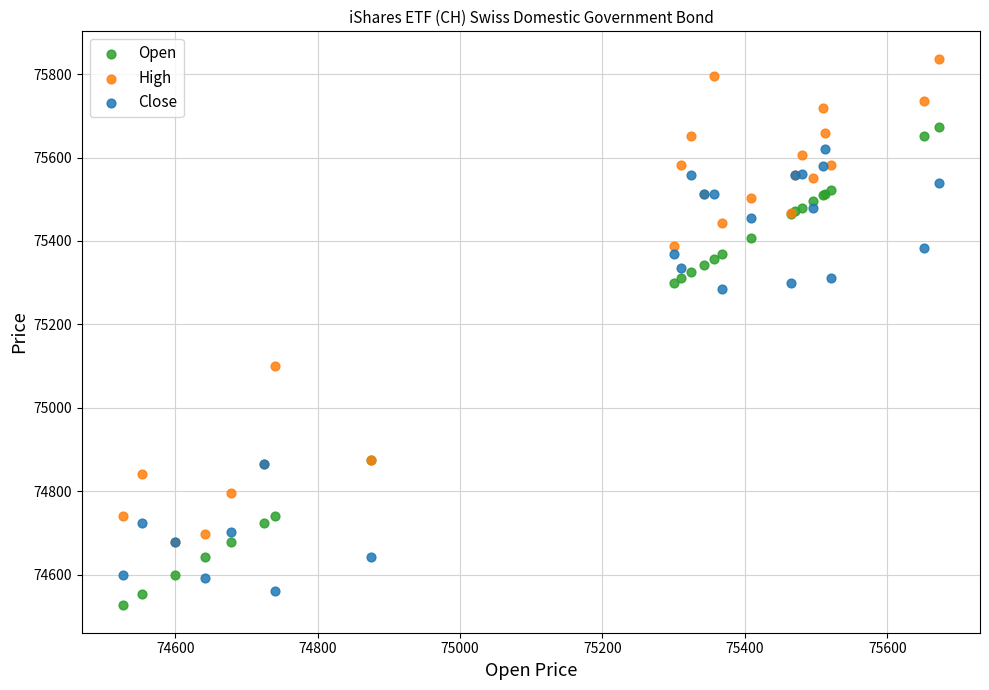

What are all the series names shown in the legend?

Open, High, Close